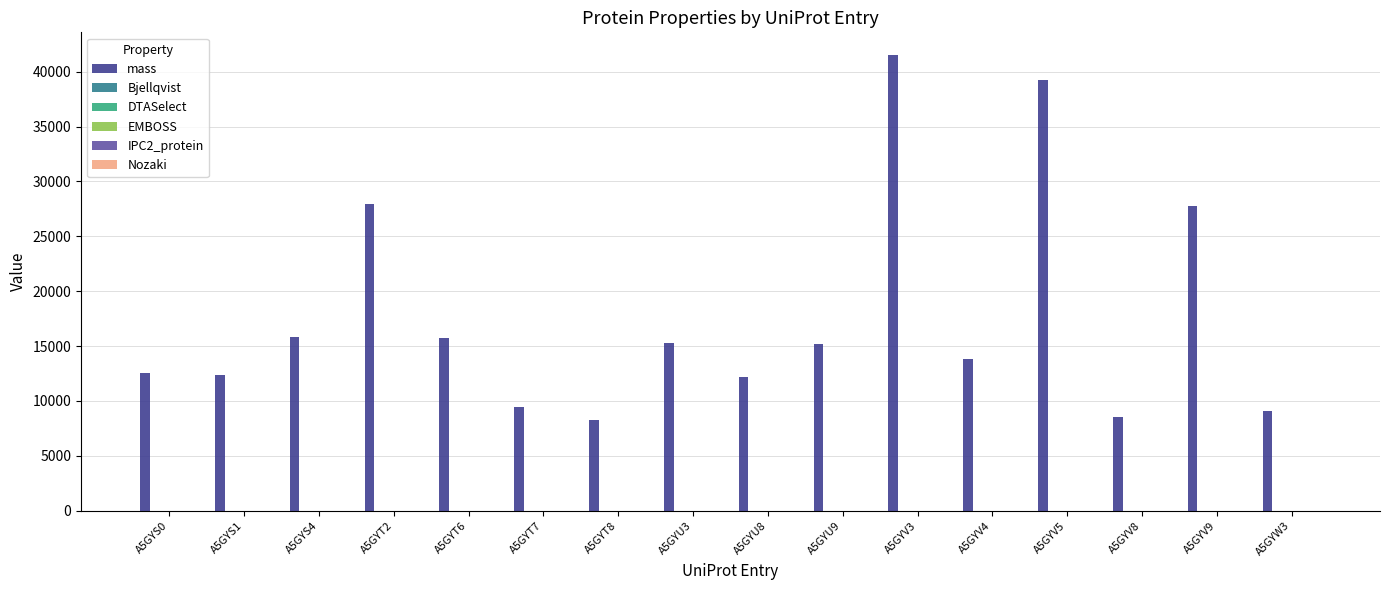

Which series has the largest total across all categories?

mass